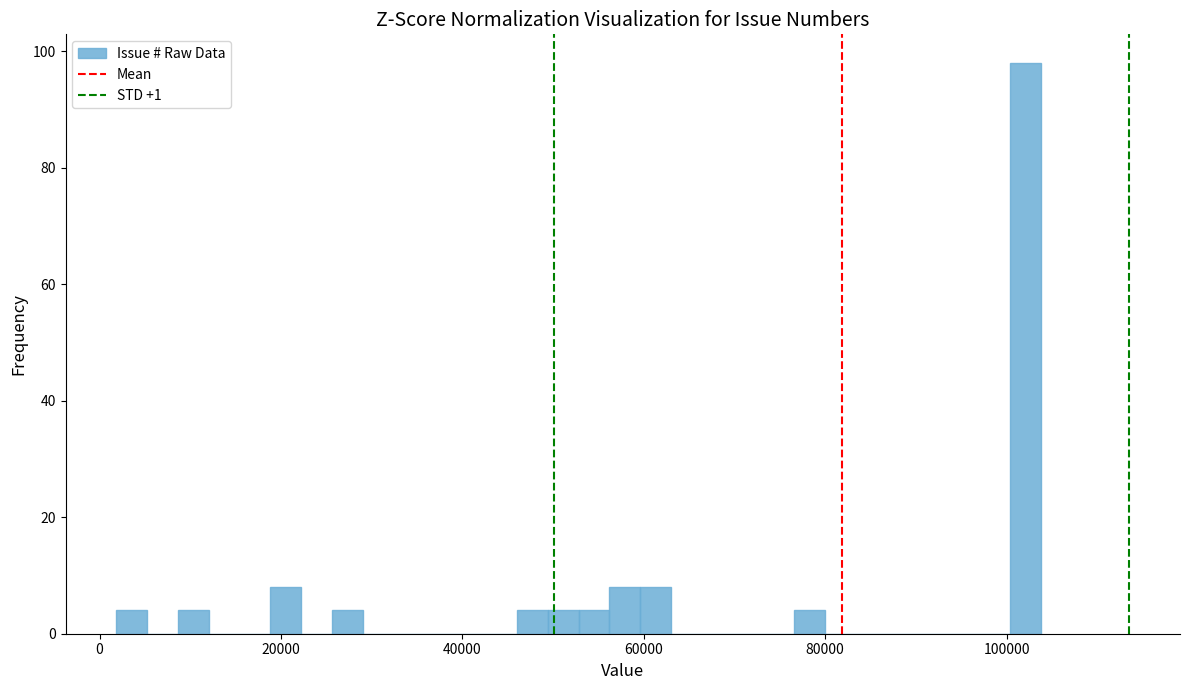

Read against the x-axis, roughly where is the centre of the tallest bar?

102000